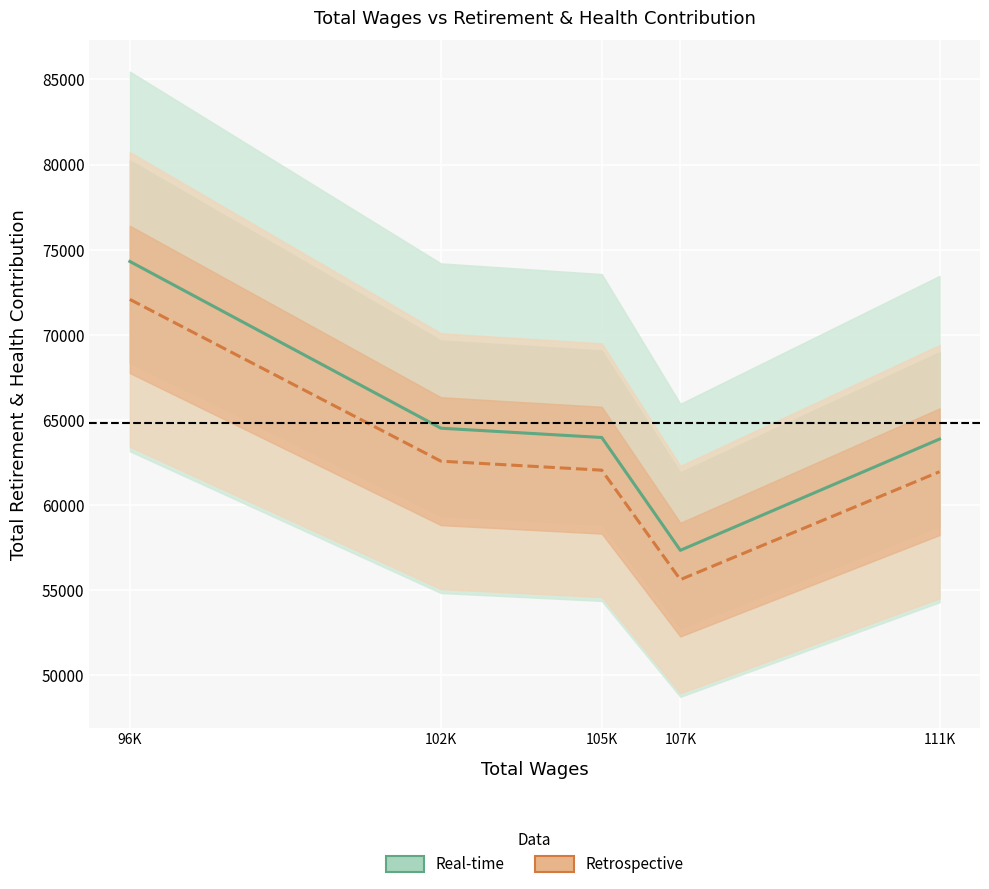

What are all the series names shown in the legend?

Real-time, Retrospective